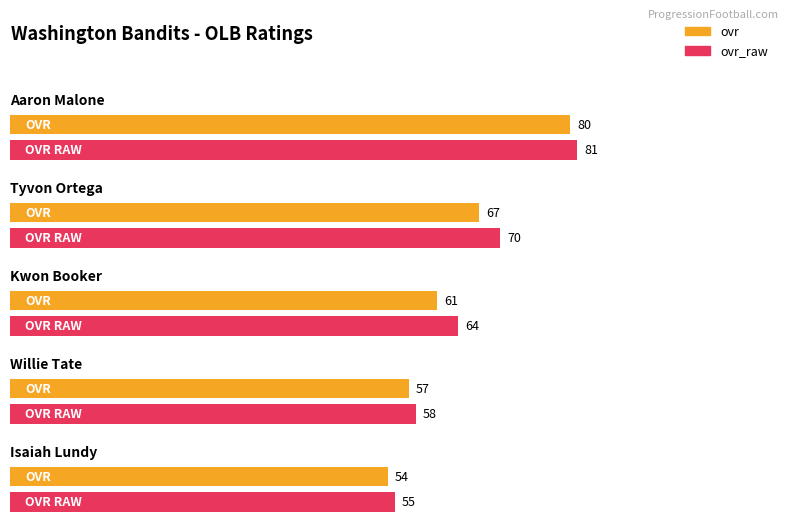

What position from the left is Isaiah Lundy?

5